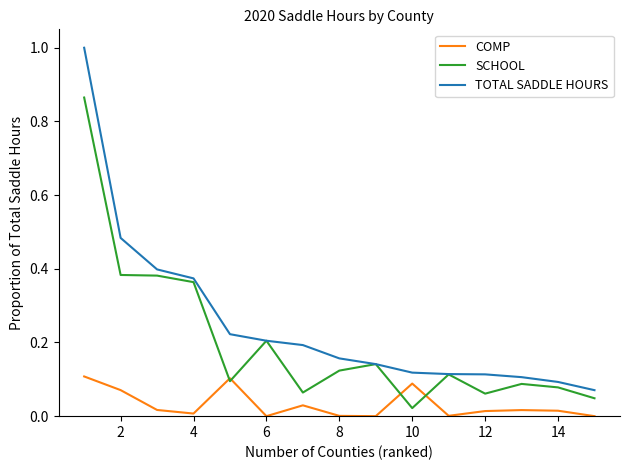

Which series has the largest total across all categories?

TOTAL SADDLE HOURS